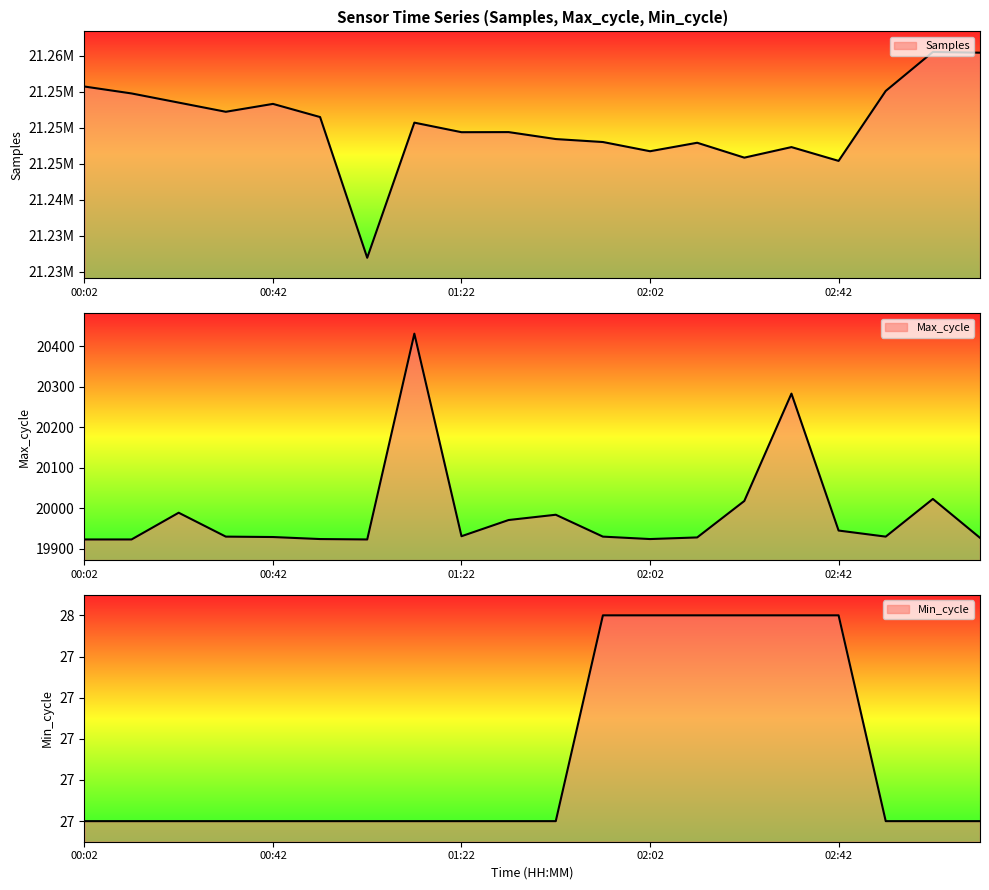

What is the spread (max minus min) of values at 00:32?

21252182